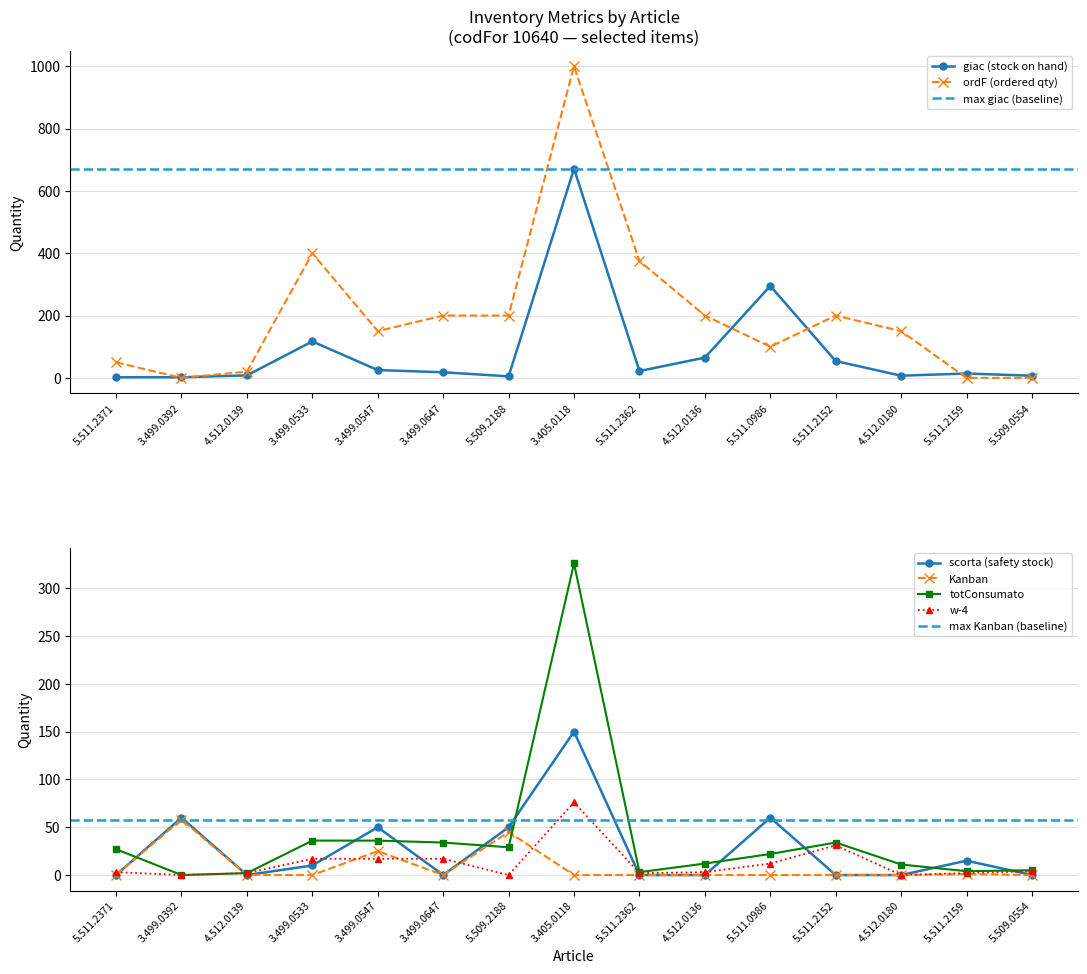

How many values in the giac series are below 18?

7